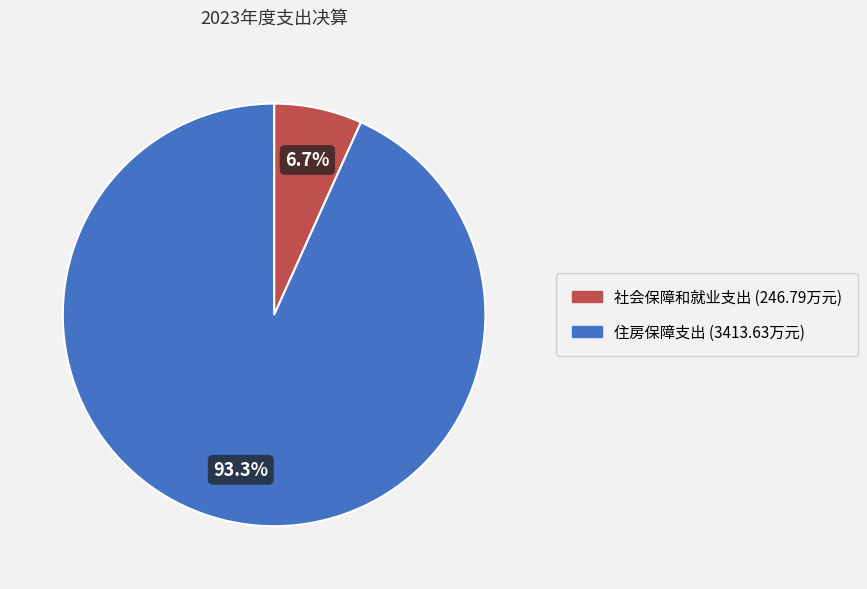

What is the smallest slice in the pie chart?

社会保障和就业支出